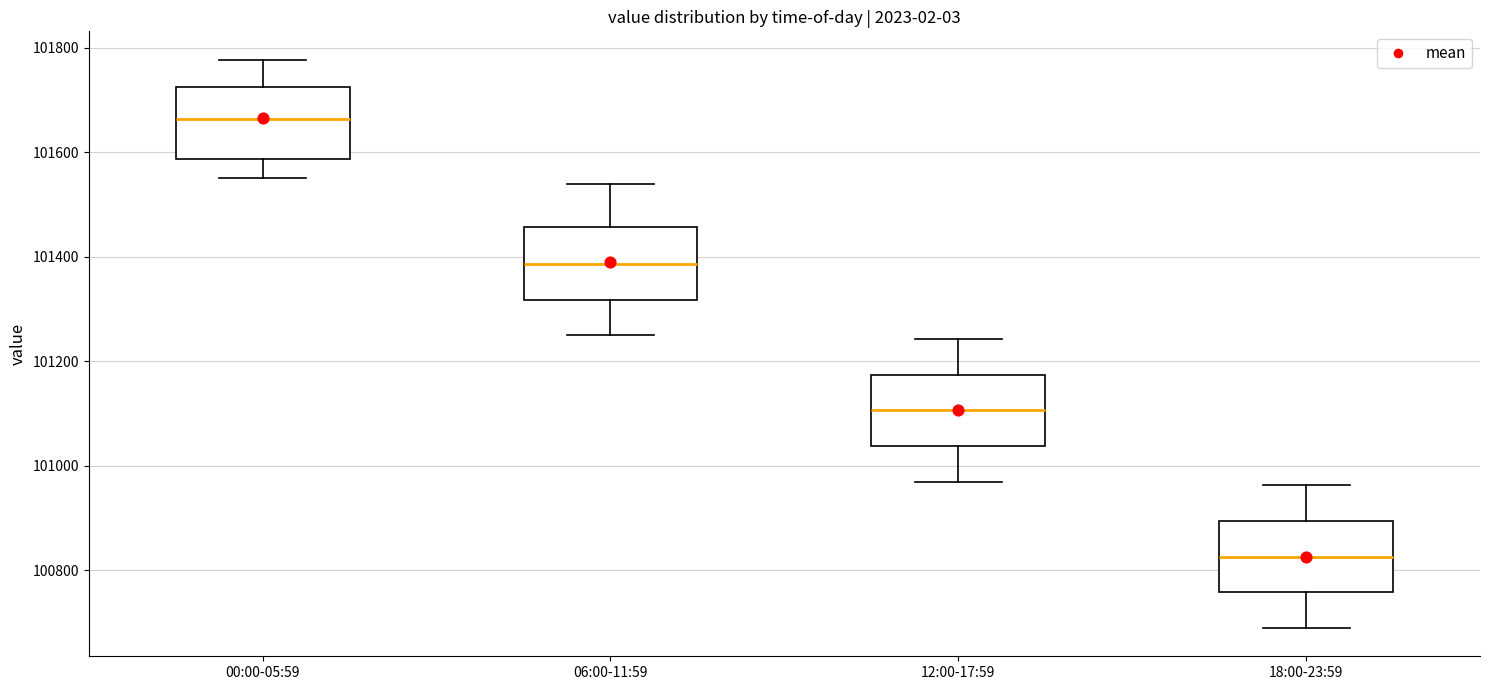

Reading left to right, transcribe this box plot: for each box, give where its median line is, the range the box spans, and where its two whiskers end, as read against the y-axis. The values are not printed on the chart, so give them approximately, as read against the axis.

00:00-05:59: median 101660, box 101580 to 101720, whiskers 101560 to 101780
06:00-11:59: median 101380, box 101320 to 101460, whiskers 101260 to 101540
12:00-17:59: median 101100, box 101040 to 101180, whiskers 100980 to 101240
18:00-23:59: median 100820, box 100760 to 100900, whiskers 100700 to 100960